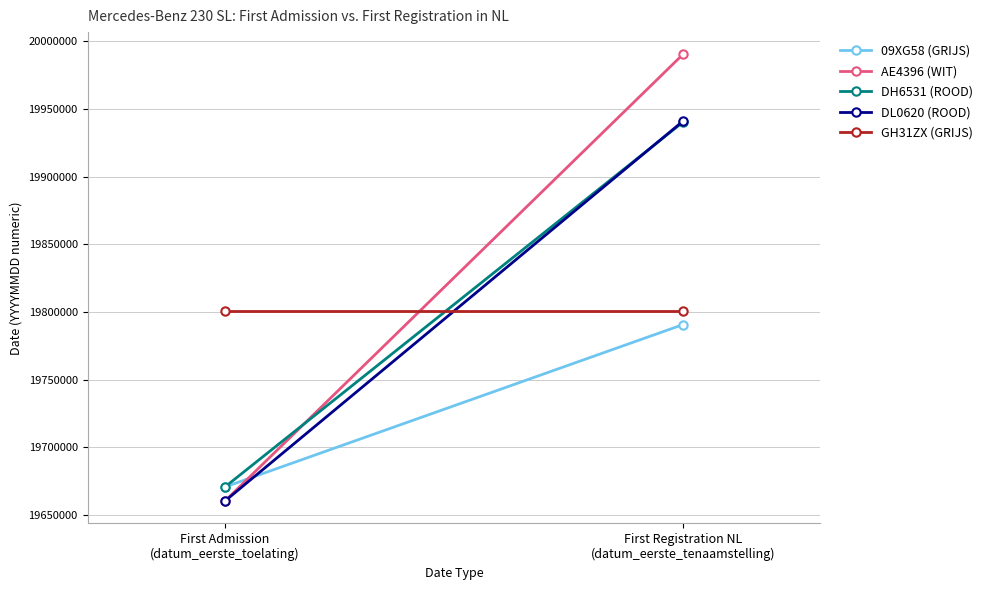

List the series in order of their peak value, lowest first.

09XG58 (GRIJS), GH31ZX (GRIJS), DH6531 (ROOD), DL0620 (ROOD), AE4396 (WIT)